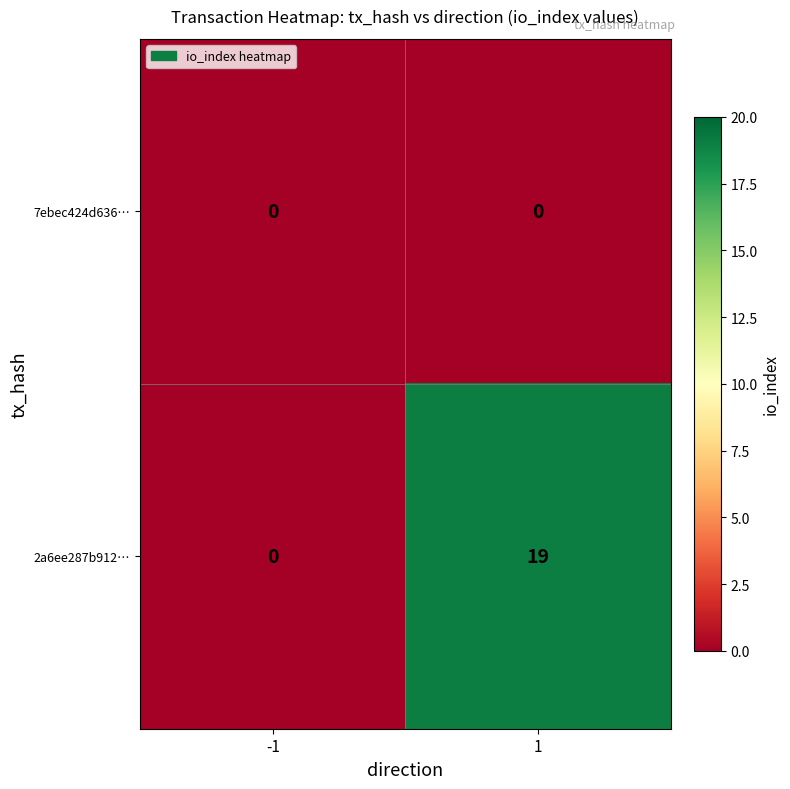

At how many categories does at least one series exceed 7?

1